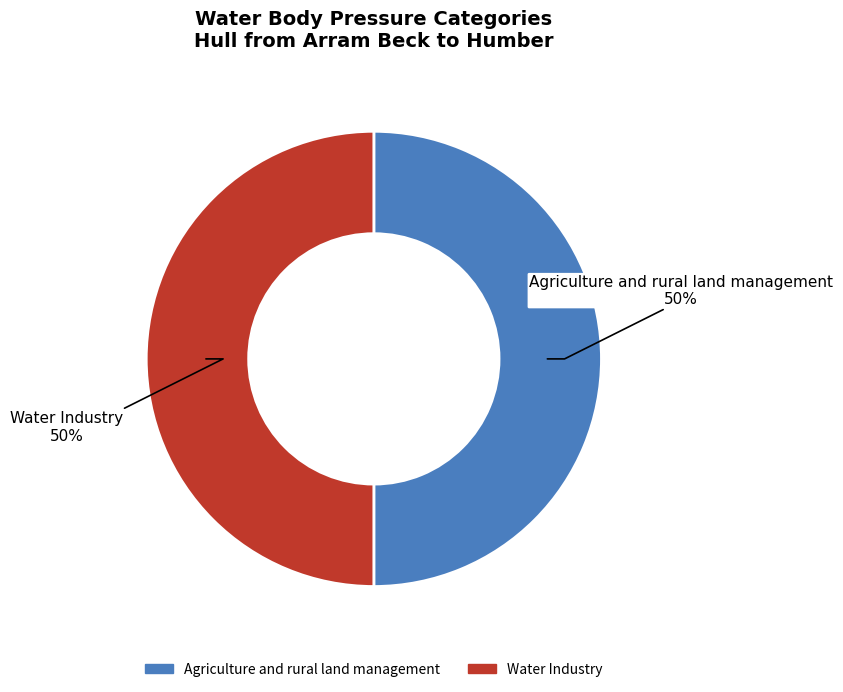

Count the number of slices in the pie.

2